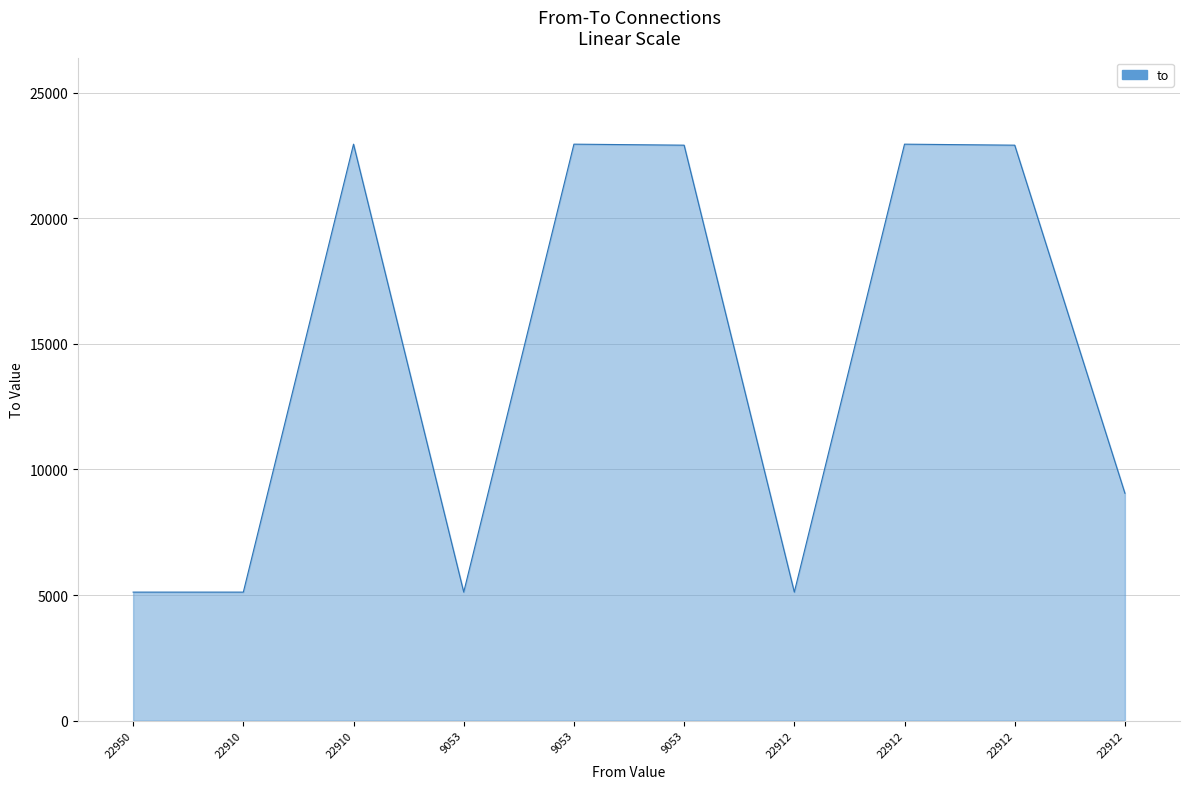

What is the label of the 4th point from the left?

9053